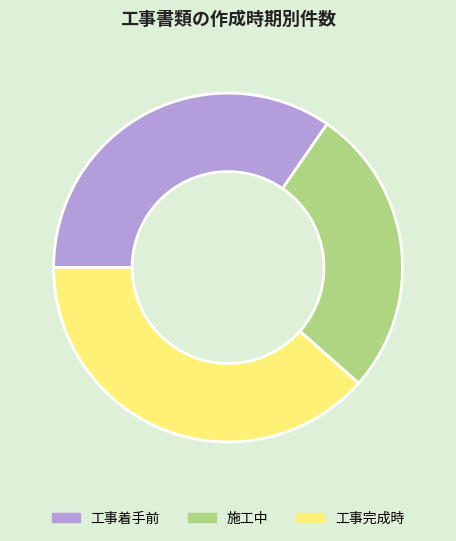

Is it true that 工事着手前 is 27% of the pie?

False